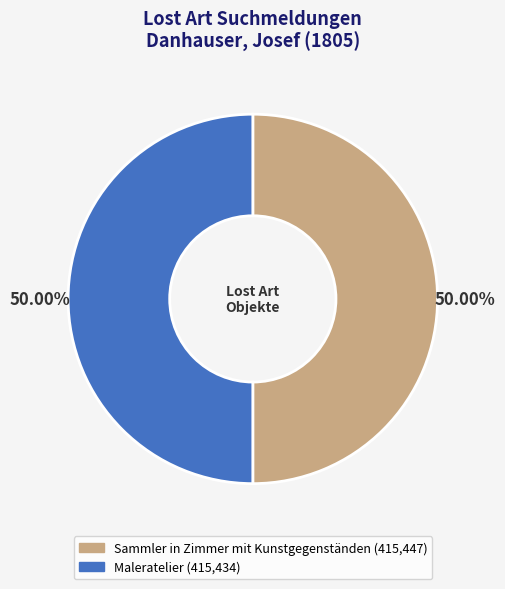

Do Maleratelier and Sammler in Zimmer mit Kunstgegenständen together represent more than half of the pie?

Yes